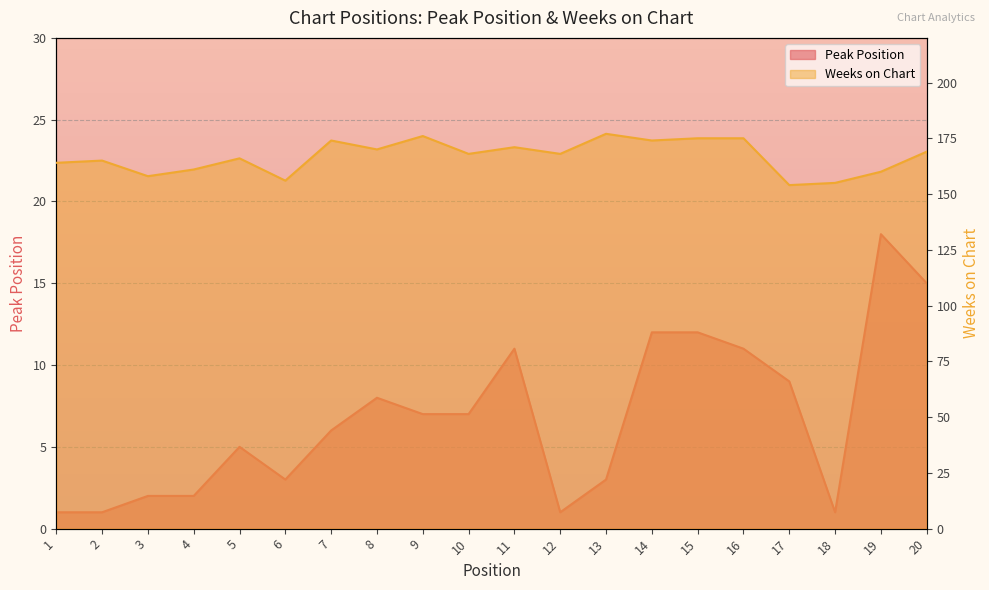

What is the difference between the highest and lowest values at 9?

169